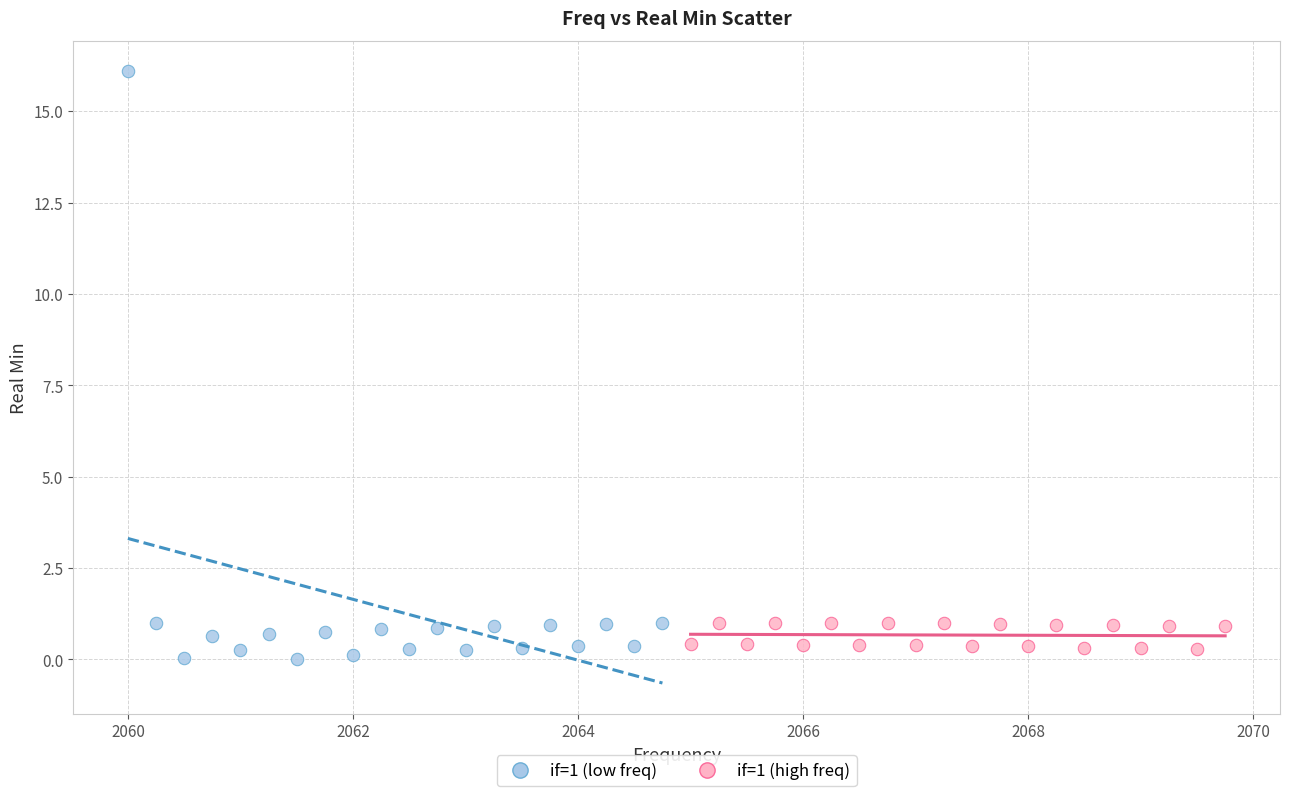

What are all the series names shown in the legend?

if=1 (low freq), if=1 (high freq)